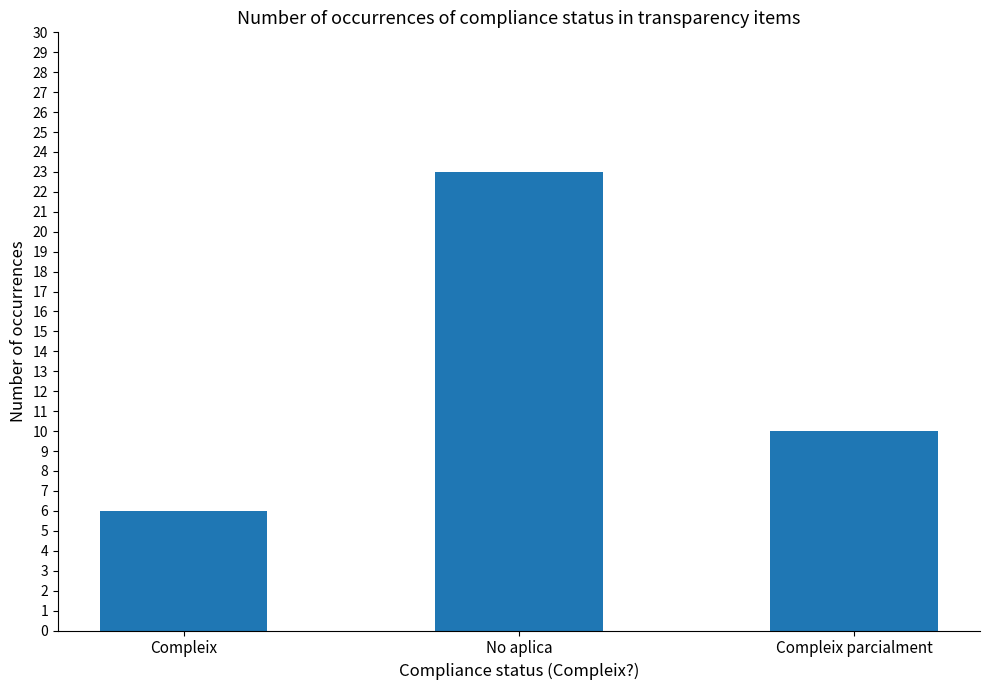

At which label is the value closest to 14?

Compleix parcialment